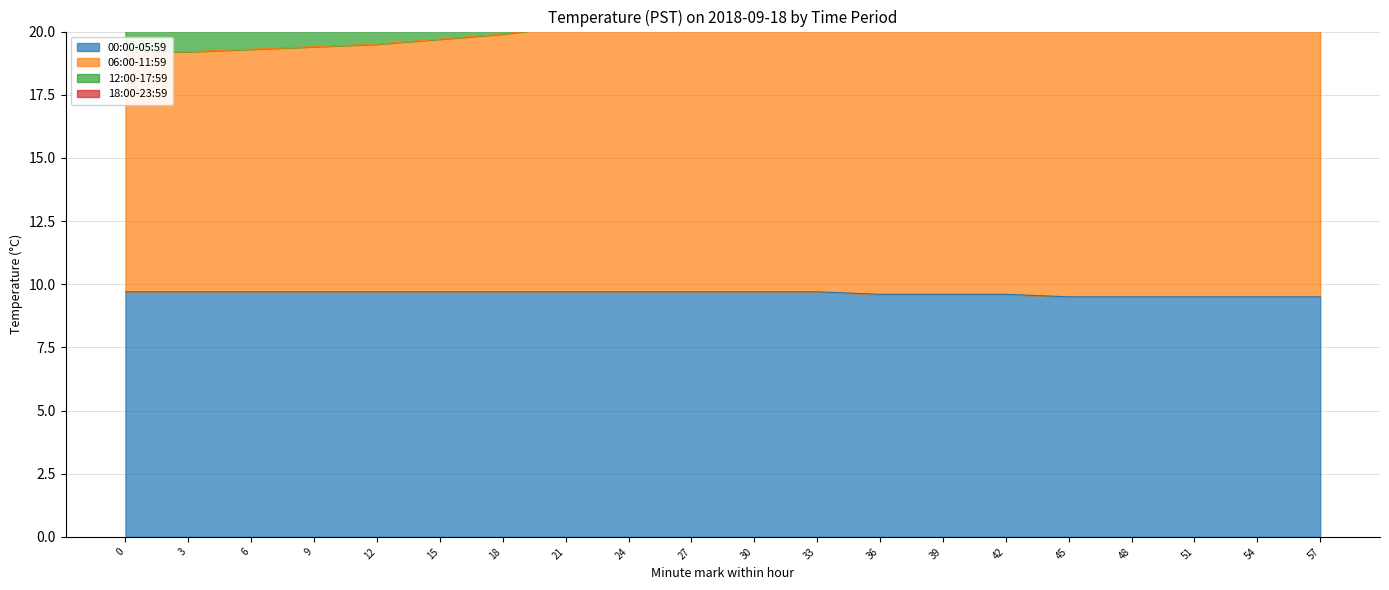

What is the difference between the second highest and minimum values in the 18:00-23:59 series?

2.5